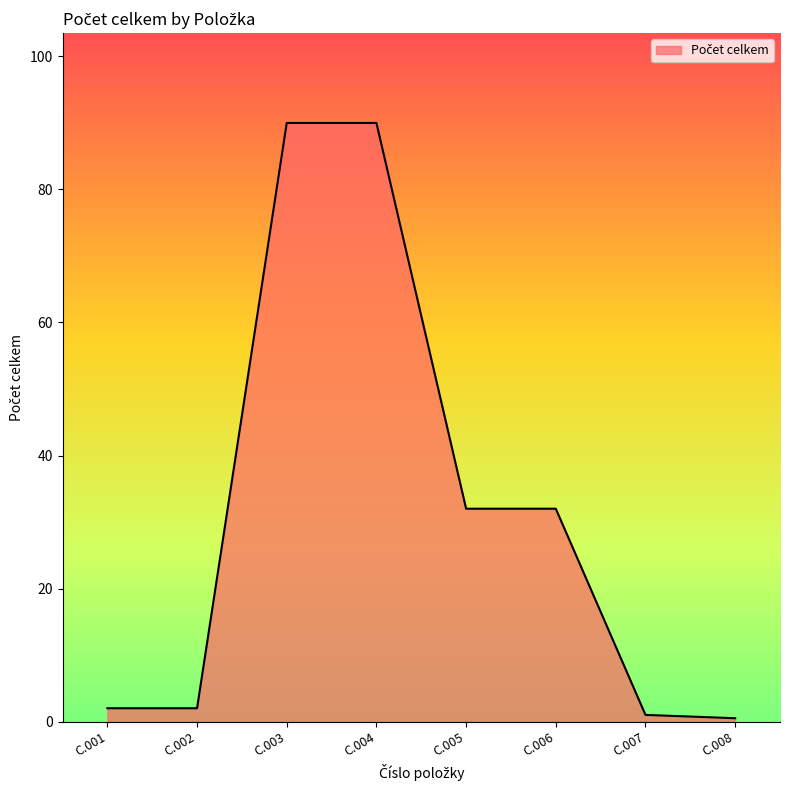

Between C.008 and C.005, which is larger?

C.005